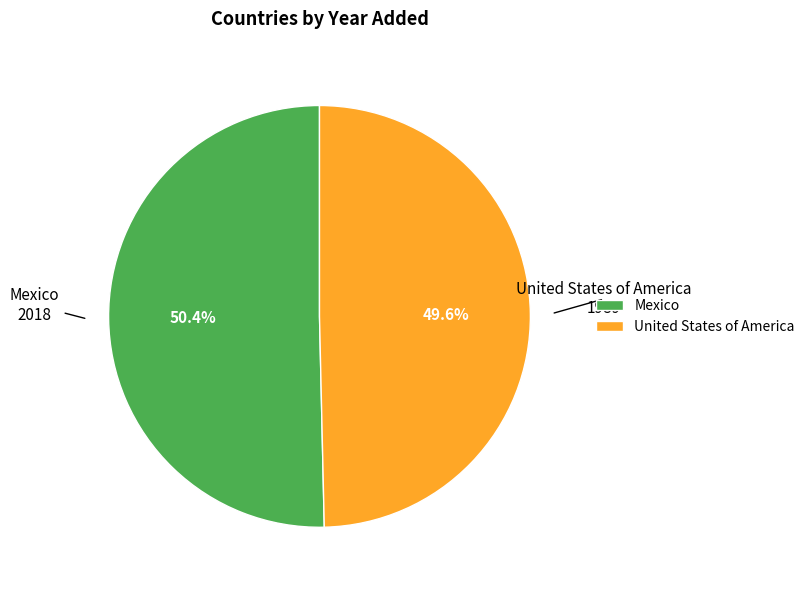

Rank the categories by value from lowest to highest.

United States of America, Mexico